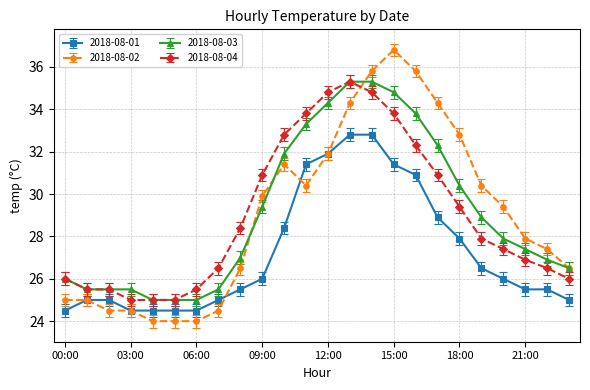

Which series has the largest range (max minus min)?

2018-08-02